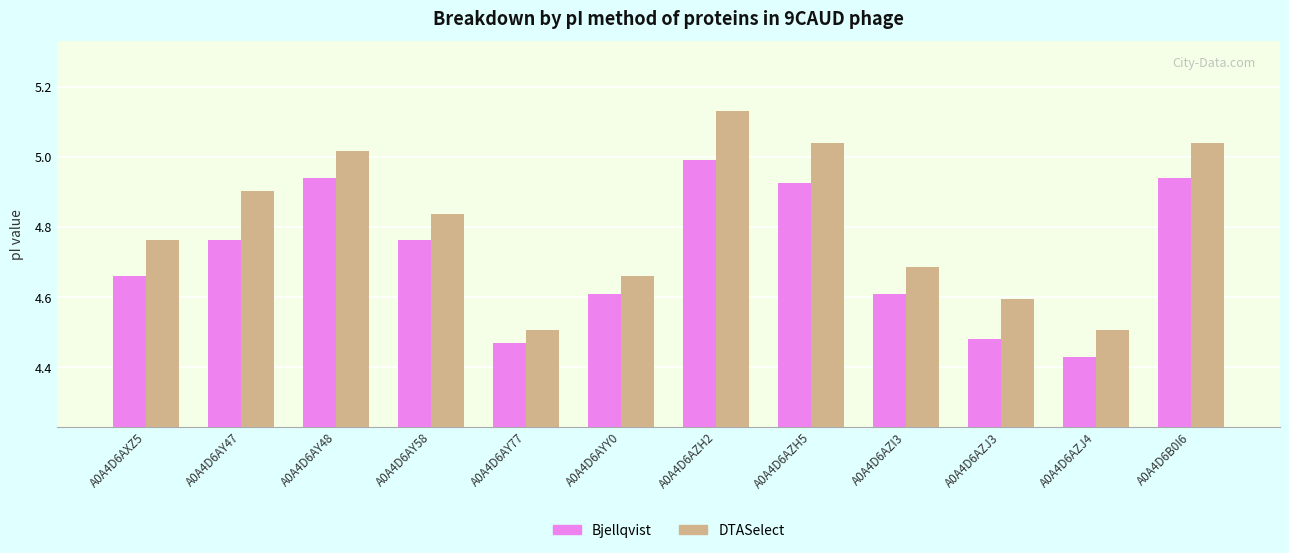

At which category is the sum across all series the highest?

A0A4D6AZH2